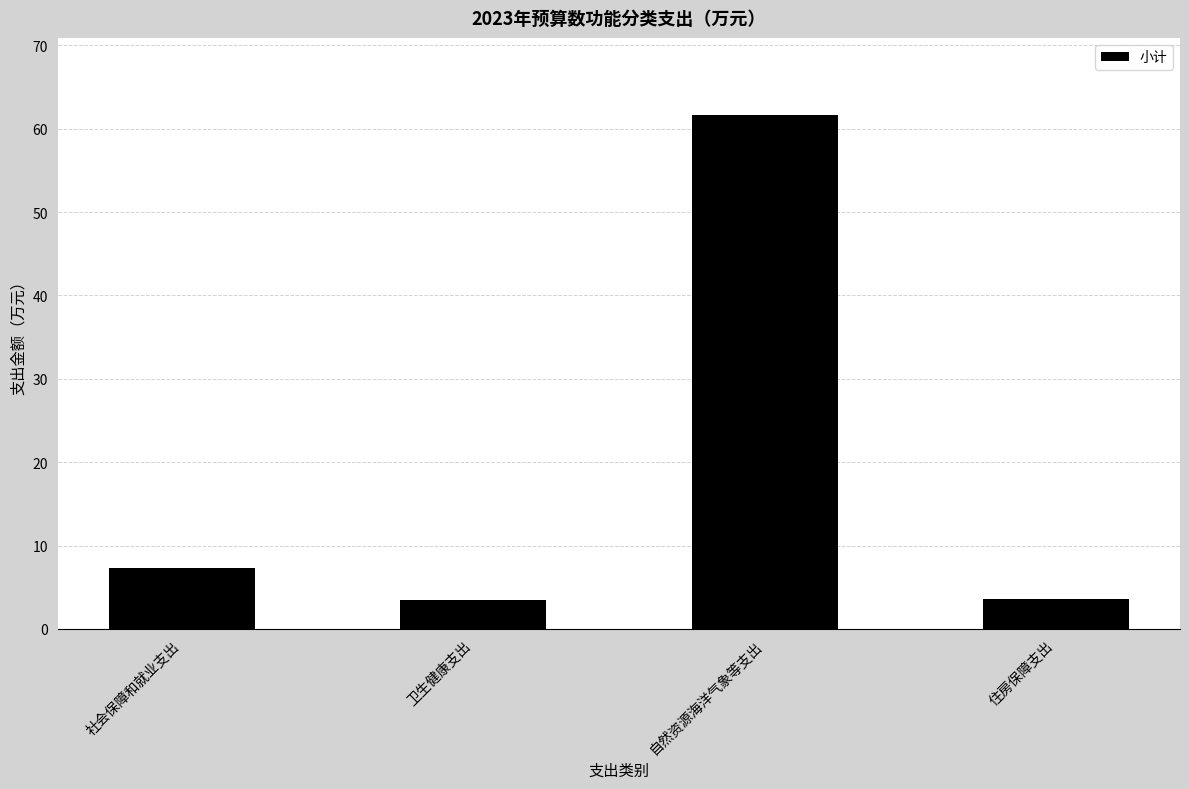

What position from the right is 卫生健康支出?

3